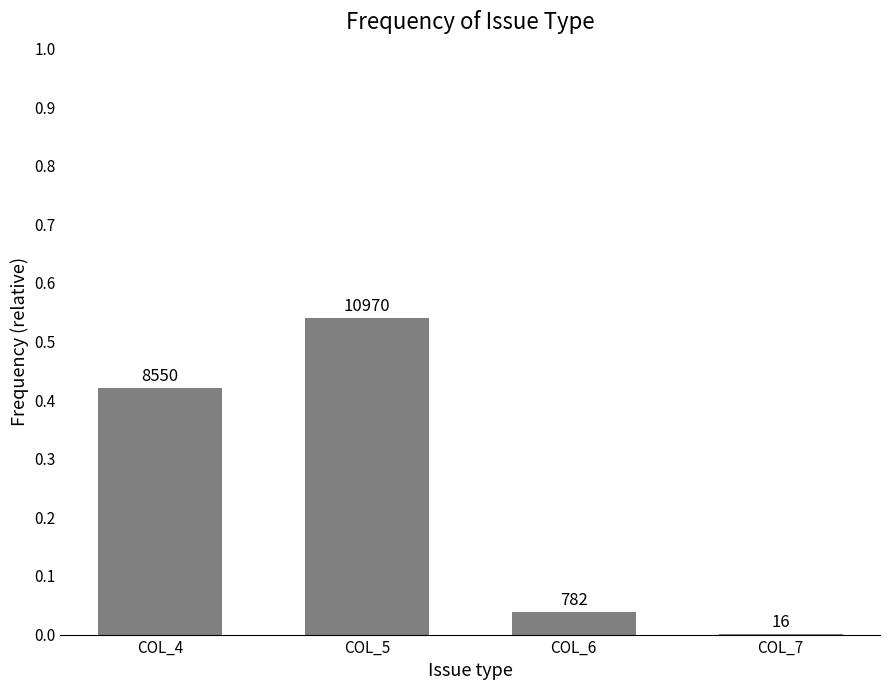

What is the difference between the second highest and second lowest values?

0.4